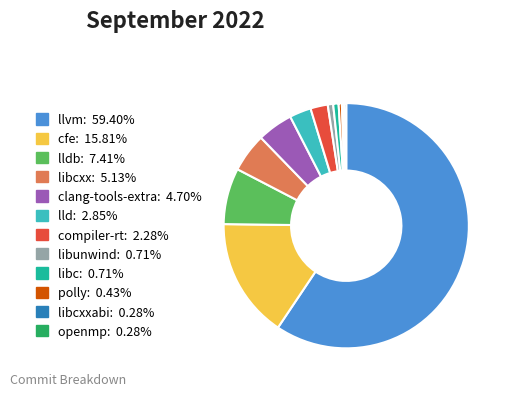

Approximately how many times larger is the value at polly: 0.43% compared to libc: 0.71%?

0.6